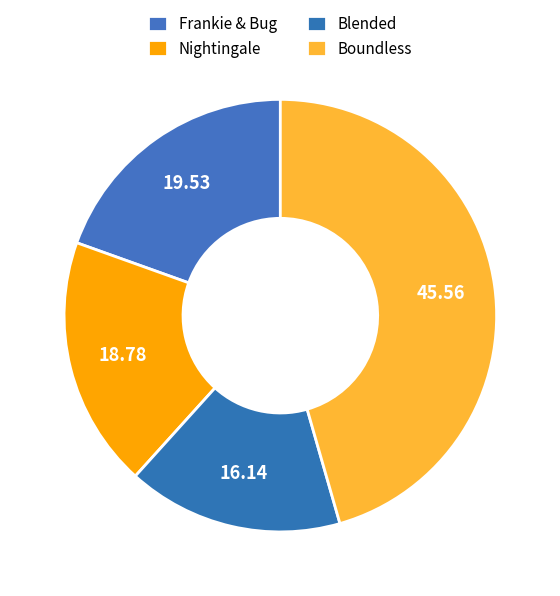

Between Blended and Boundless, which is larger?

Boundless